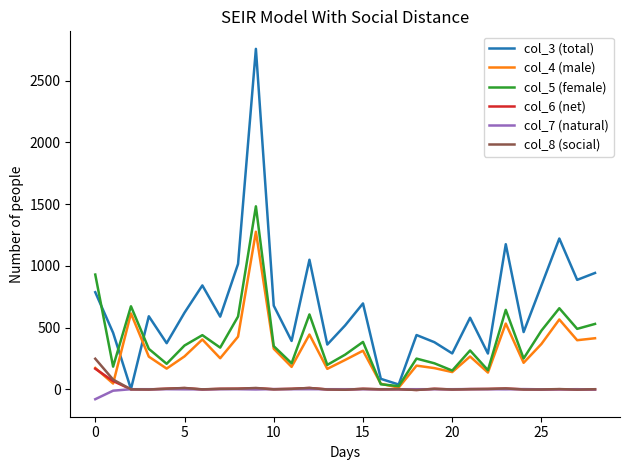

Does the chart display data point markers on the line(s)?

No